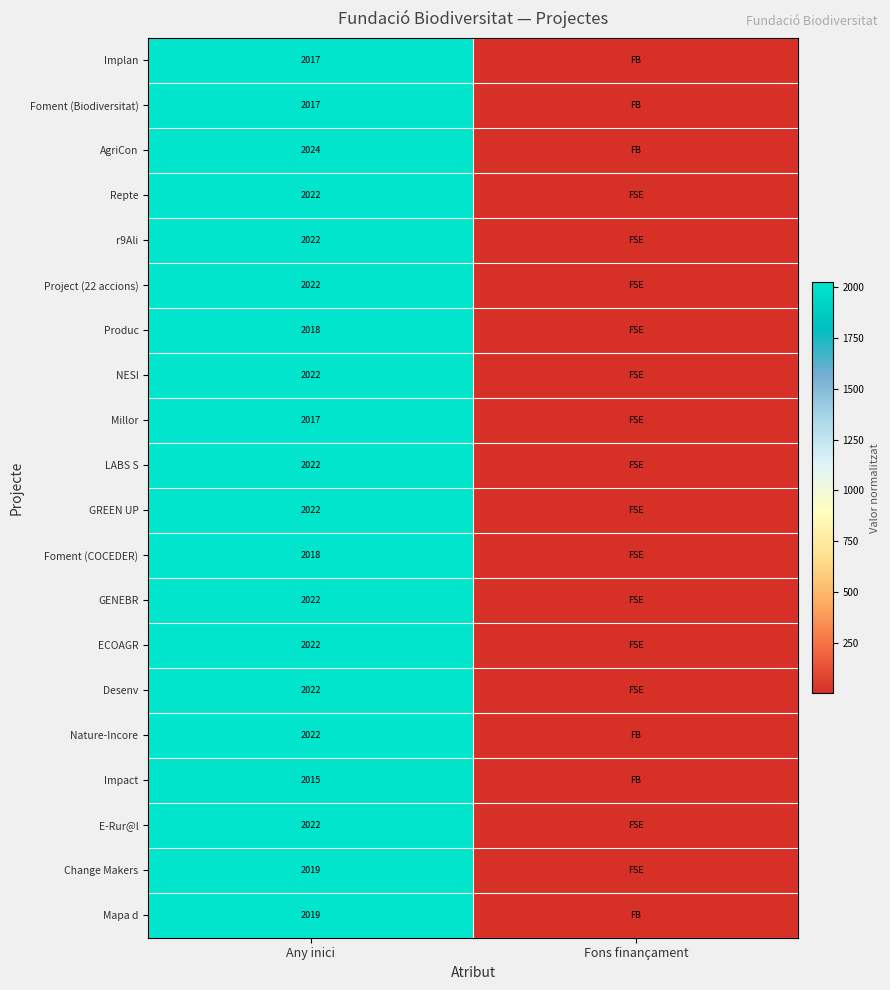

What is the minimum value shown in the chart?

1